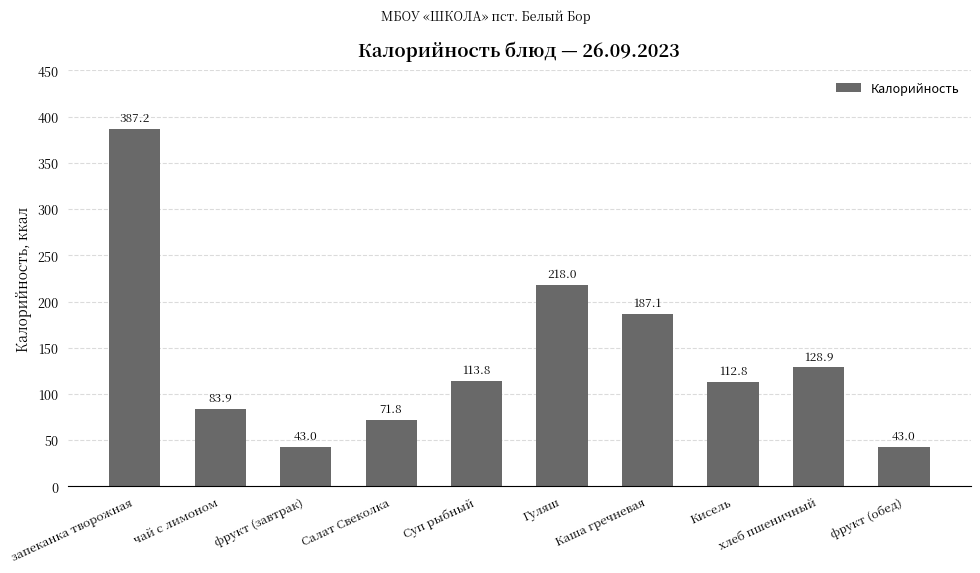

What is the sum of all values?

1389.5